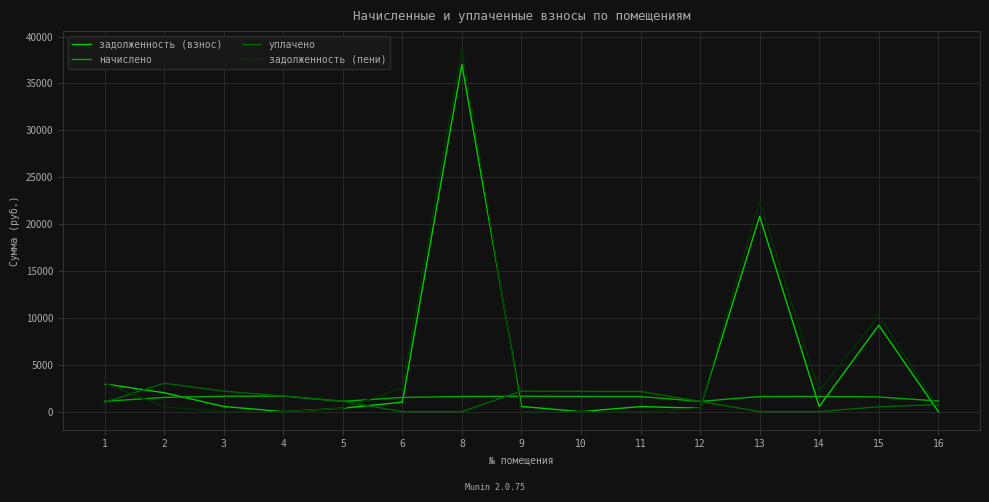

What is the spread (max minus min) of values at 15?

9754.1